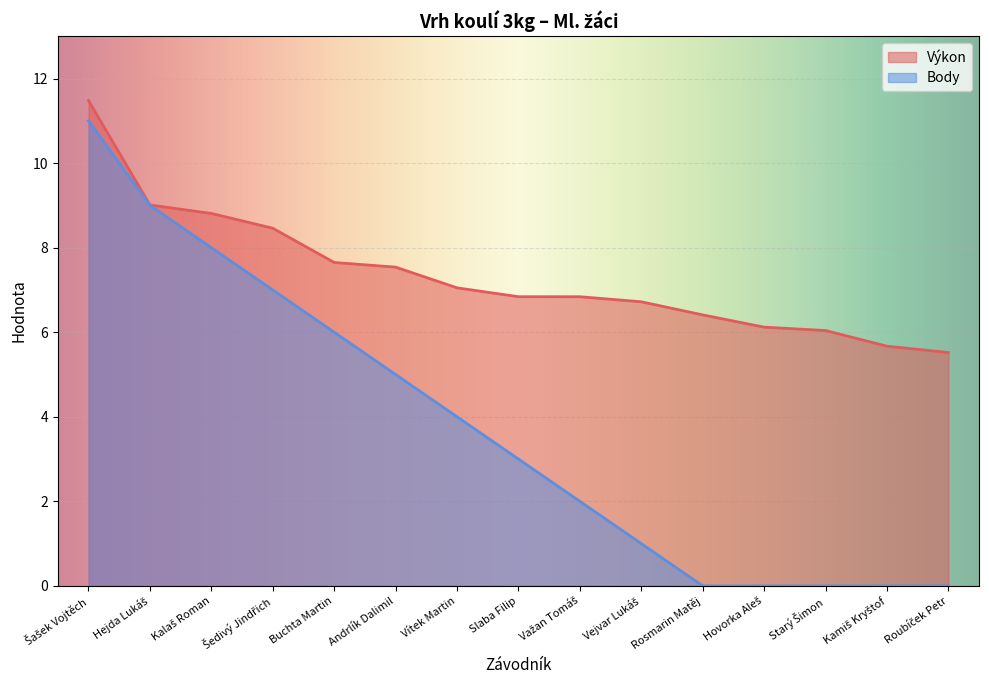

Reading left to right, list all the values displayed in this chart.

Výkon: Šašek Vojtěch=11.5	Hejda Lukáš=9.0	Kalaš Roman=8.8	Šedivý Jindřich=8.5	Buchta Martin=7.7	Andrlík Dalimil=7.5	Vítek Martin=7.0	Slaba Filip=6.8	Važan Tomáš=6.8	Vejvar Lukáš=6.7	Rosmarin Matěj=6.4	Hovorka Aleš=6.1	Starý Šimon=6.0	Kamiš Kryštof=5.7	Roubíček Petr=5.5
Body: Šašek Vojtěch=11.0	Hejda Lukáš=9.0	Kalaš Roman=8.0	Šedivý Jindřich=7.0	Buchta Martin=6.0	Andrlík Dalimil=5.0	Vítek Martin=4.0	Slaba Filip=3.0	Važan Tomáš=2.0	Vejvar Lukáš=1.0	Rosmarin Matěj=0.0	Hovorka Aleš=0.0	Starý Šimon=0.0	Kamiš Kryštof=0.0	Roubíček Petr=0.0